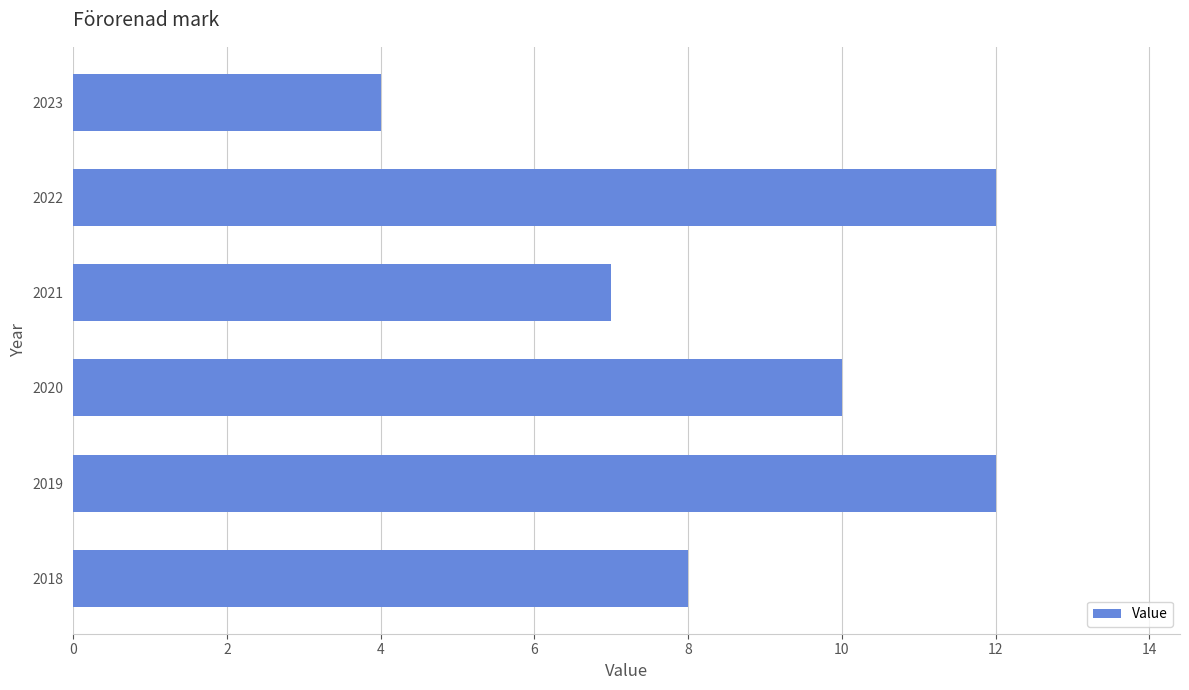

Does the chart contain any negative values?

No